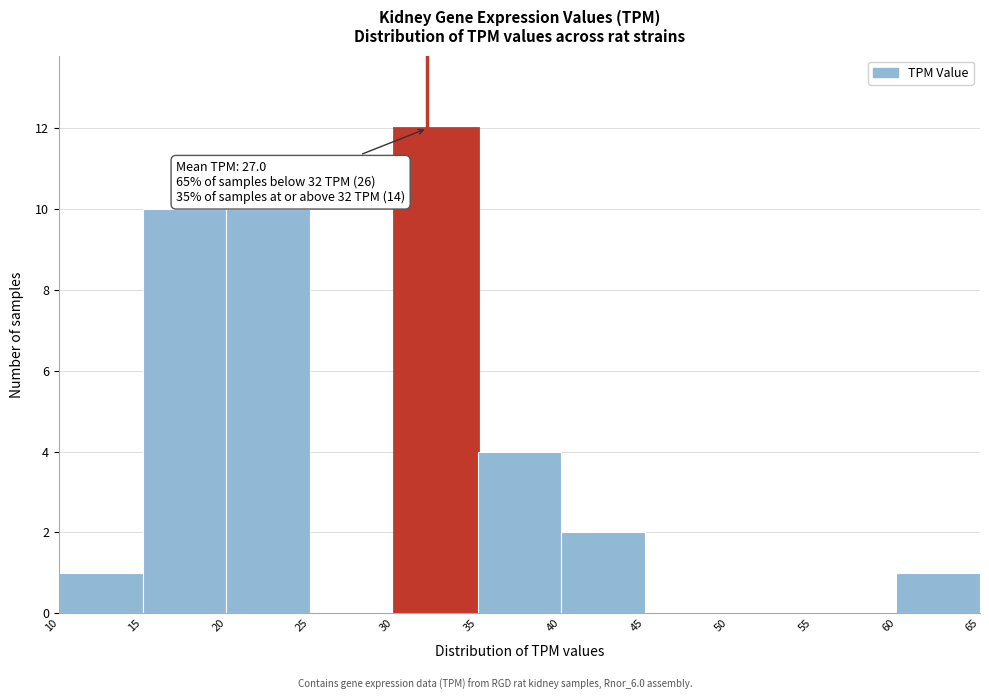

Over which range of the x-axis is the bar tallest?

30 to 35